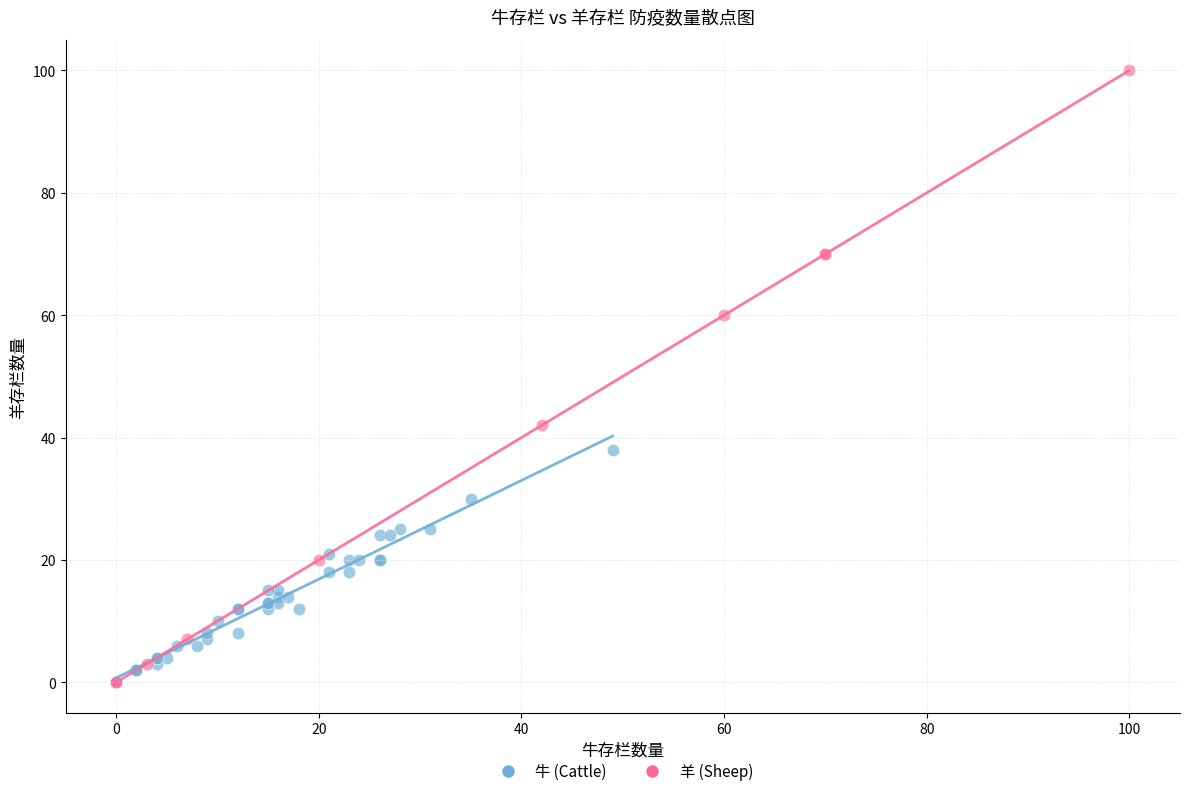

Which series has the largest Y range (max minus min)?

羊 (Sheep)